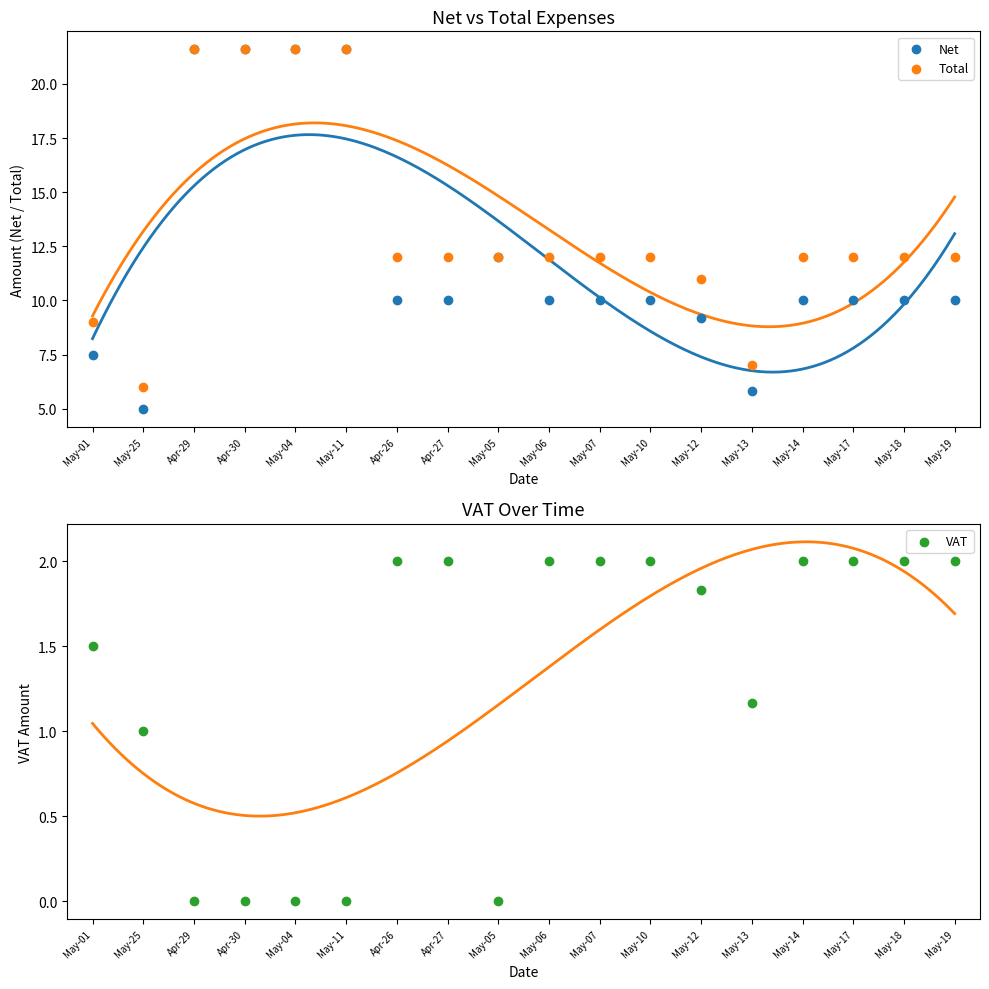

Is the value of Net at May-11 greater than the value of Total at May-04?

No